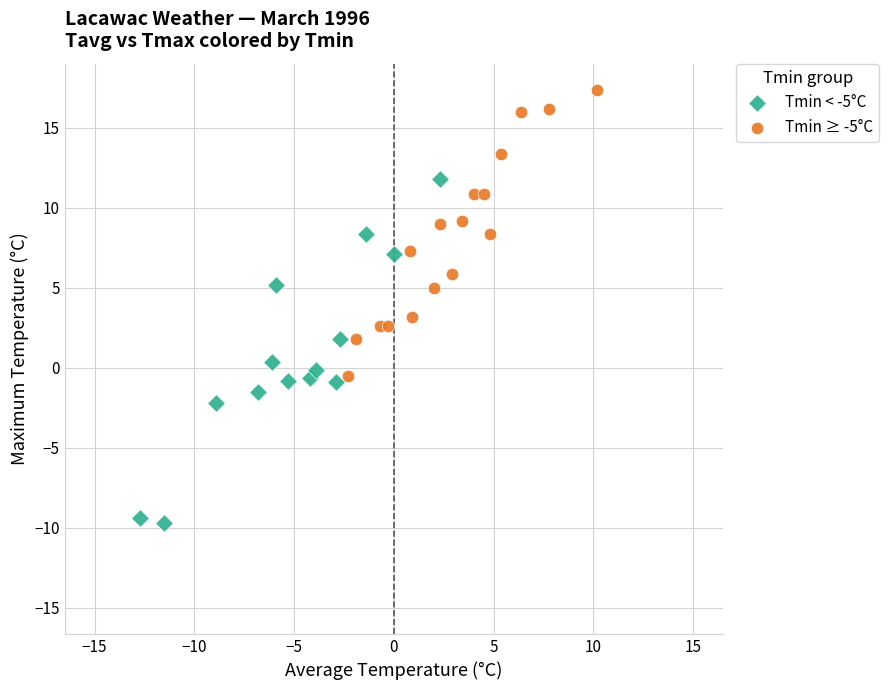

What are all the series names shown in the legend?

Tmin < -5°C, Tmin ≥ -5°C